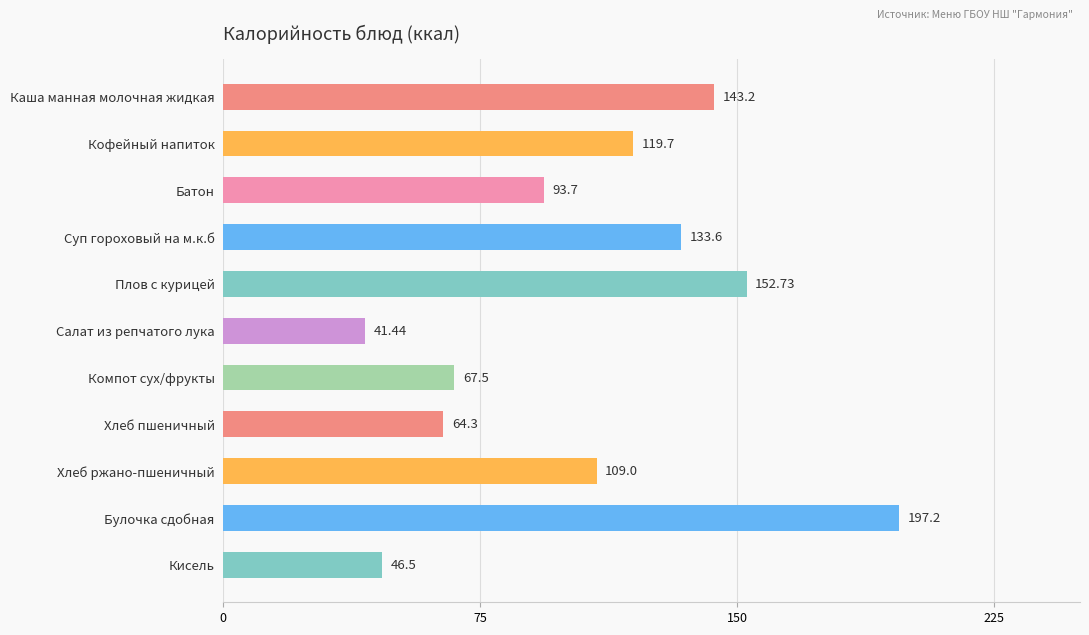

How many bars are there in total?

11